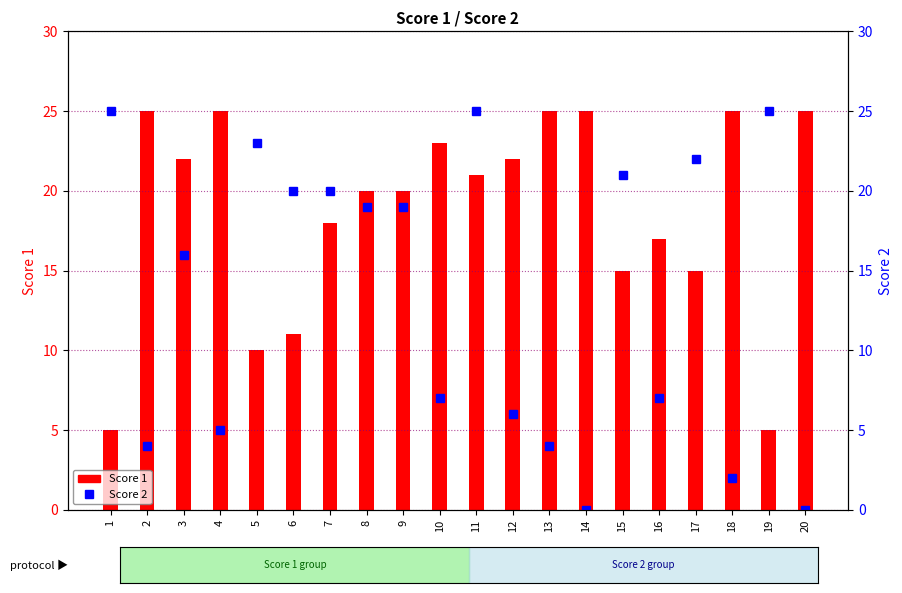

True or false: Score 2 has a value of 7 at 16.

True